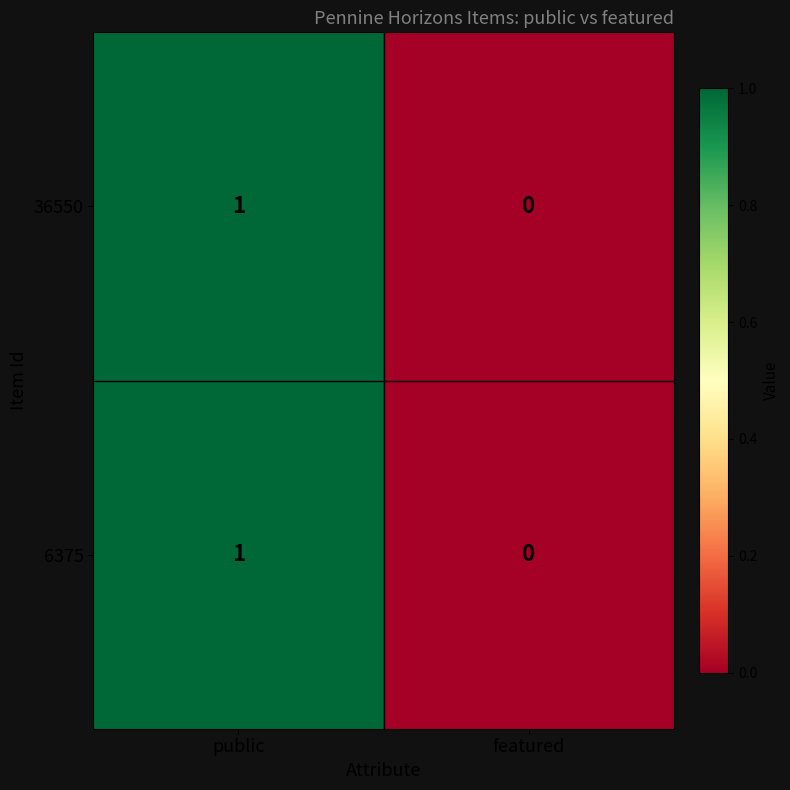

Is the value of 6375 at public greater than the value of 36550 at featured?

Yes